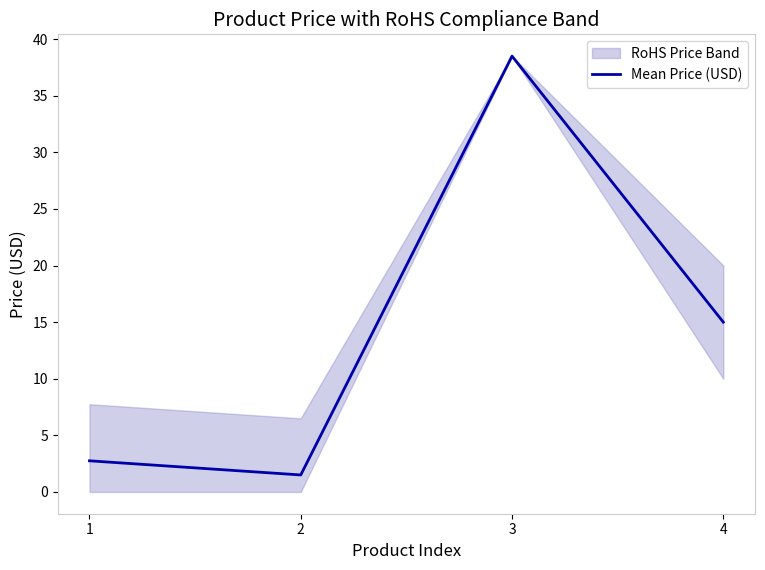

At which label does the data first exceed 15?

3